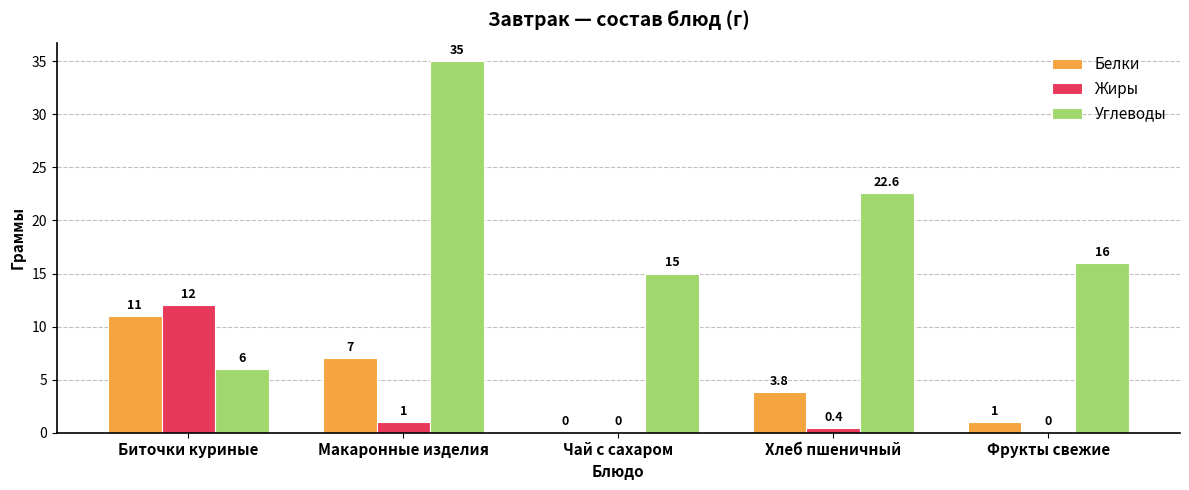

How many groups of bars are there?

5